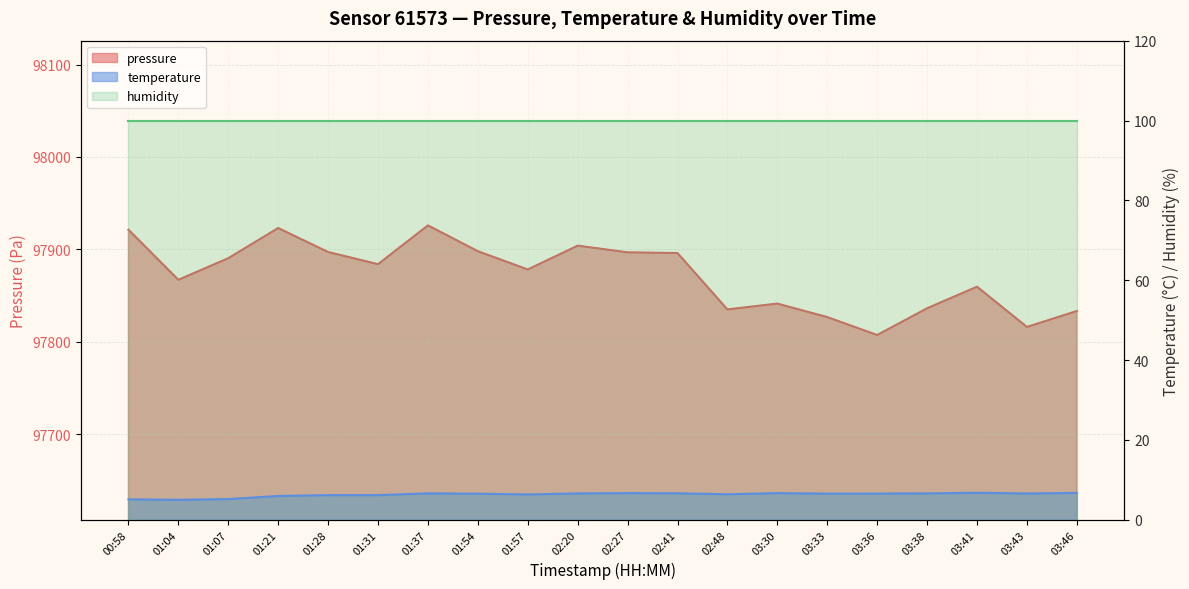

At how many categories does at least one series exceed 69230?

20